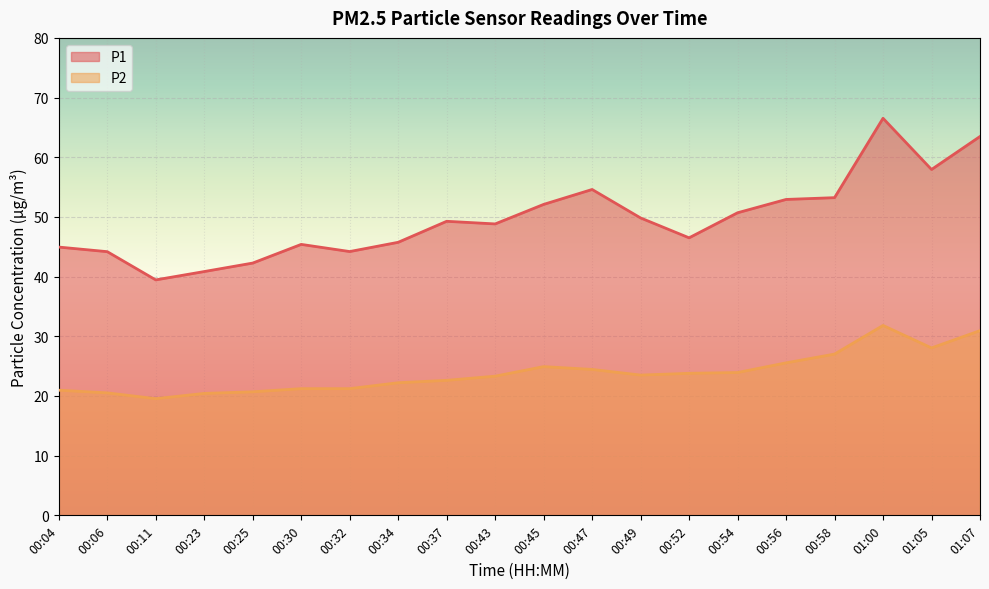

How many lines are shown in the chart?

2